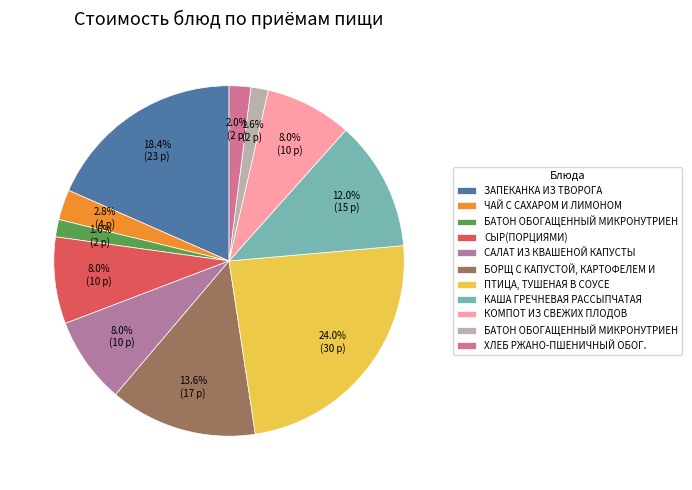

How many slices are in this pie chart?

11